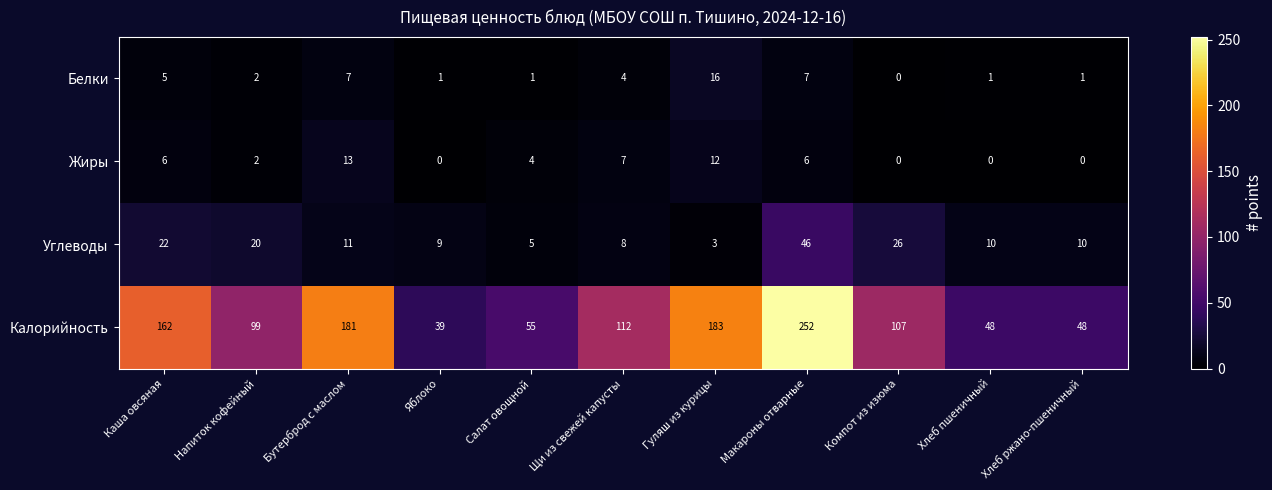

Which series has the widest spread of values?

Калорийность